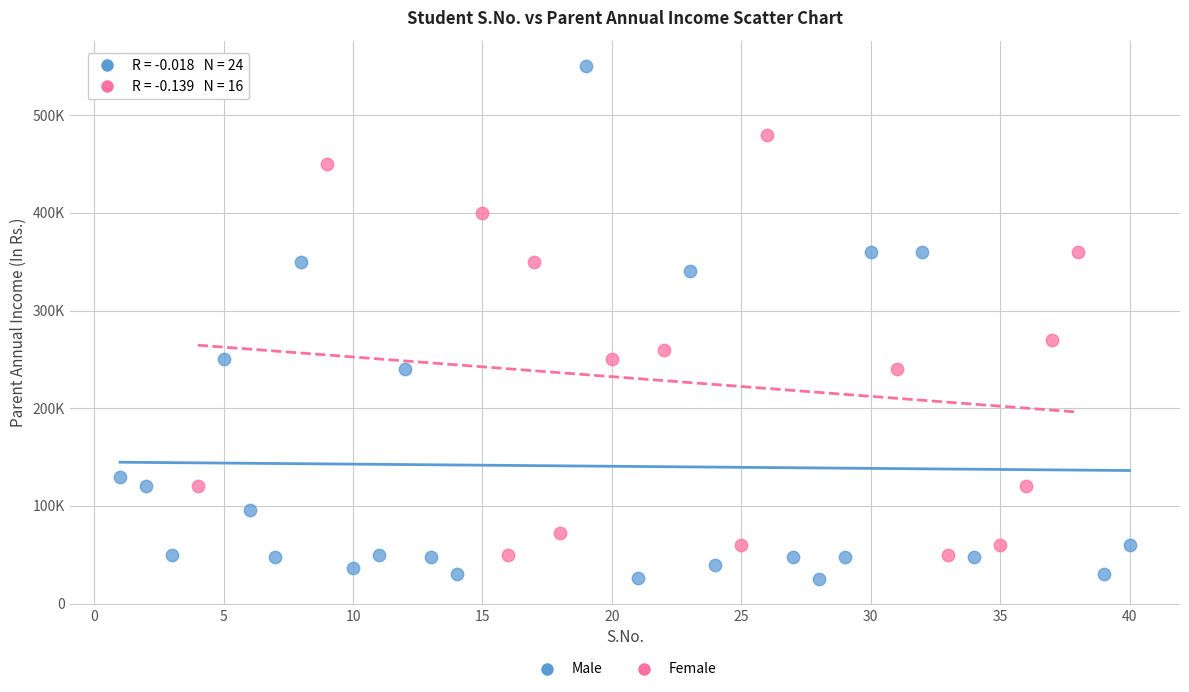

Which series reaches the maximum Y coordinate?

Male